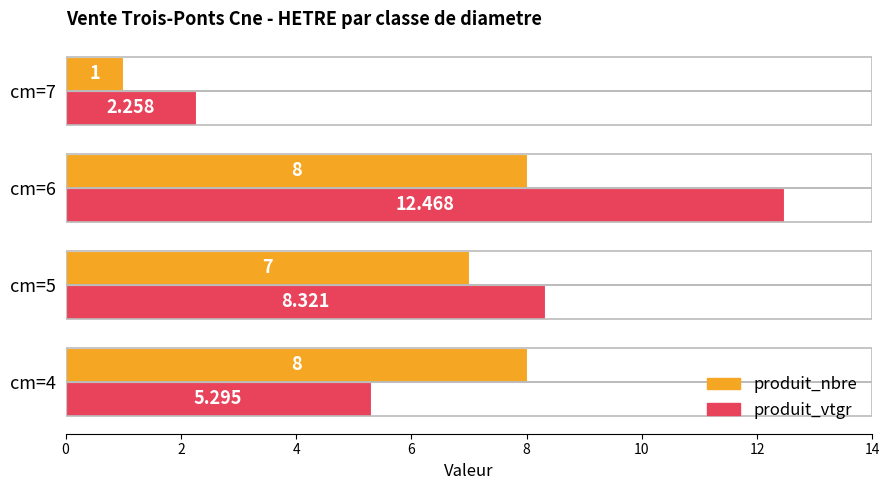

Is the value of produit_nbre at cm=5 greater than the value of produit_vtgr at cm=4?

Yes